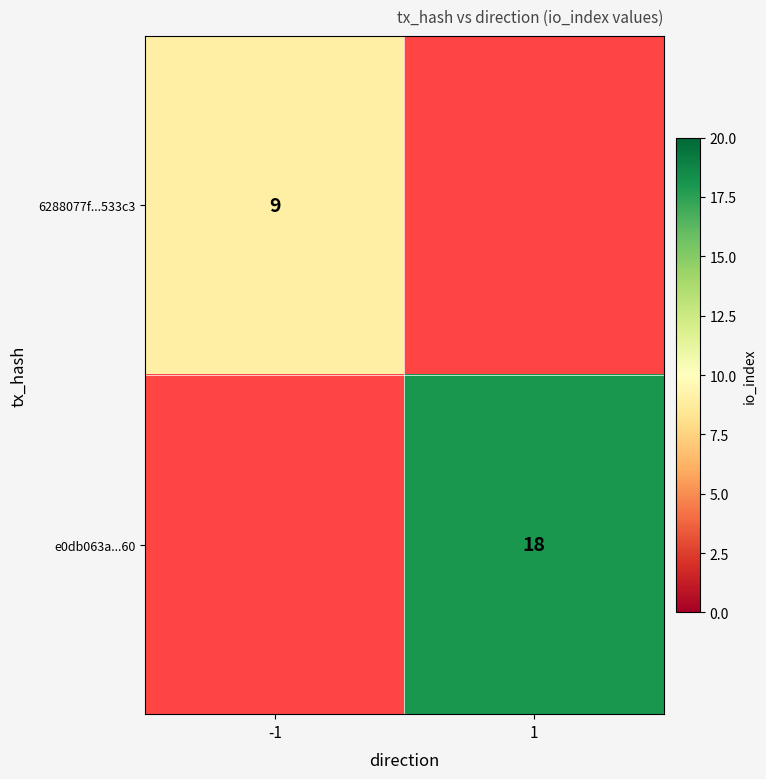

Is the value of 6288077f...533c3 at -1 greater than the value of e0db063a...60 at 1?

No